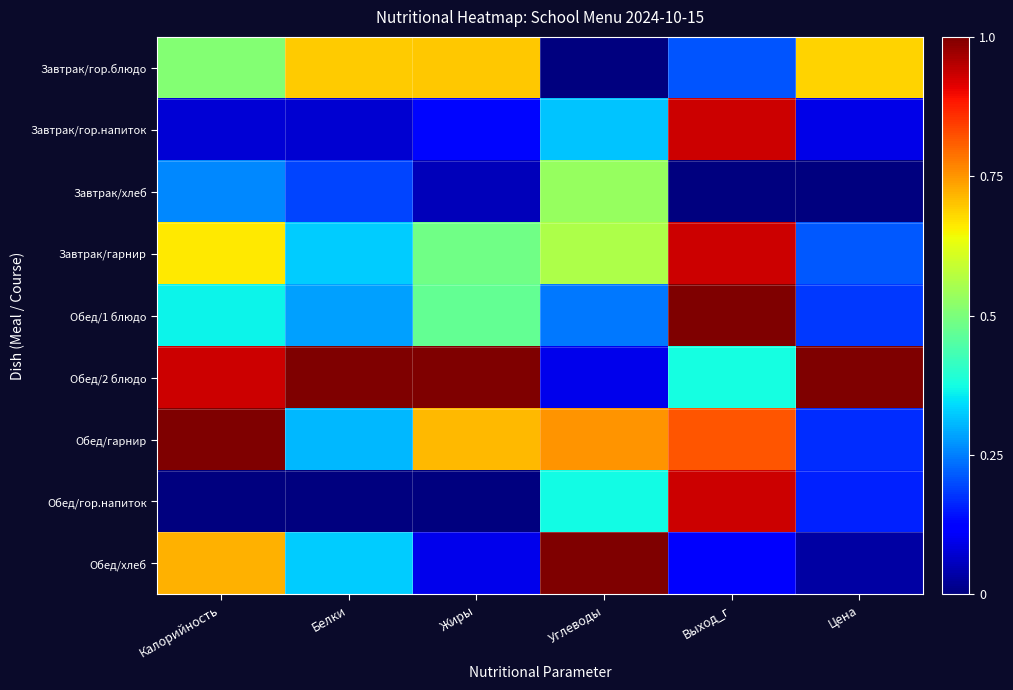

What is the greatest value displayed?

1.0